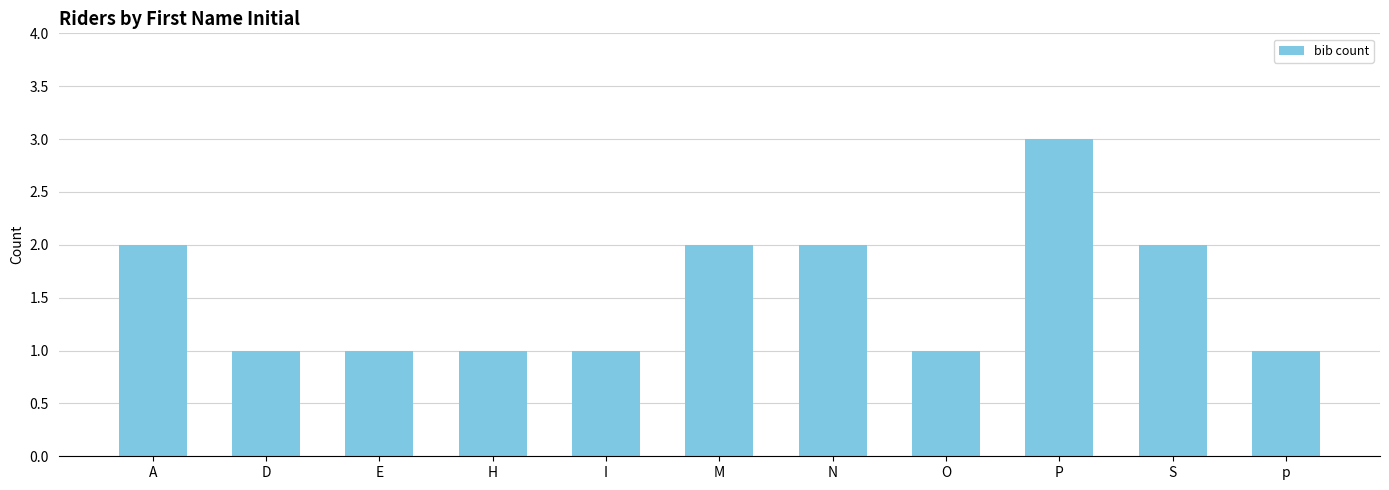

Reading left to right, transcribe all the data shown in this chart.

2	1	1	1	1	2	2	1	3	2	1